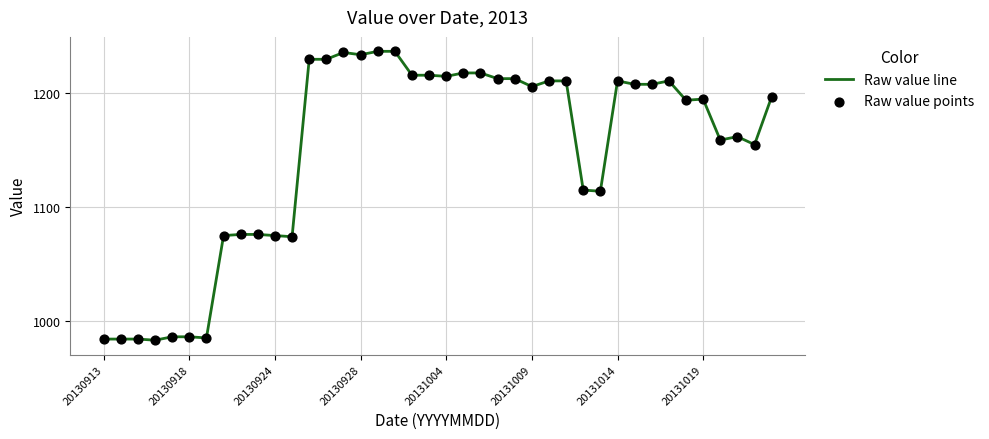

What is the greatest value displayed?

1237